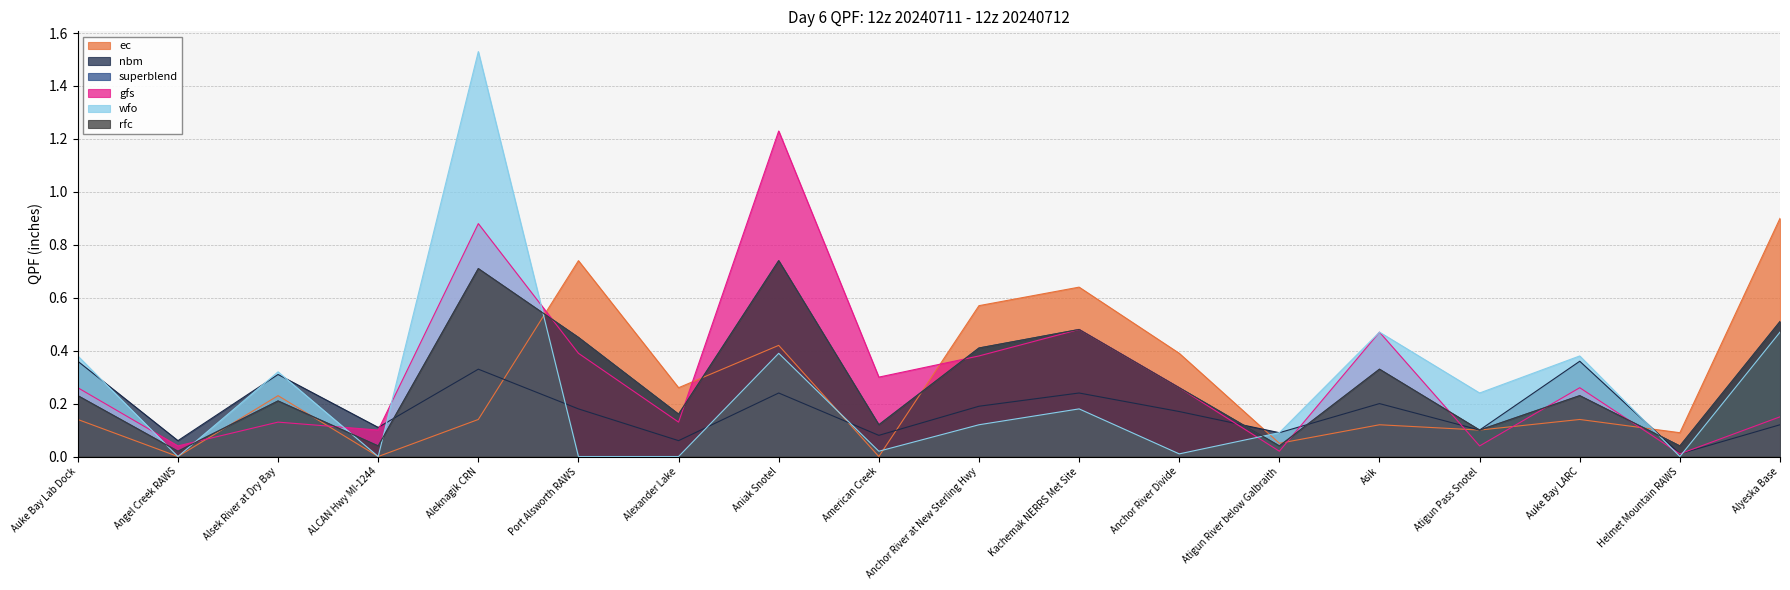

How many series are shown in this chart?

6